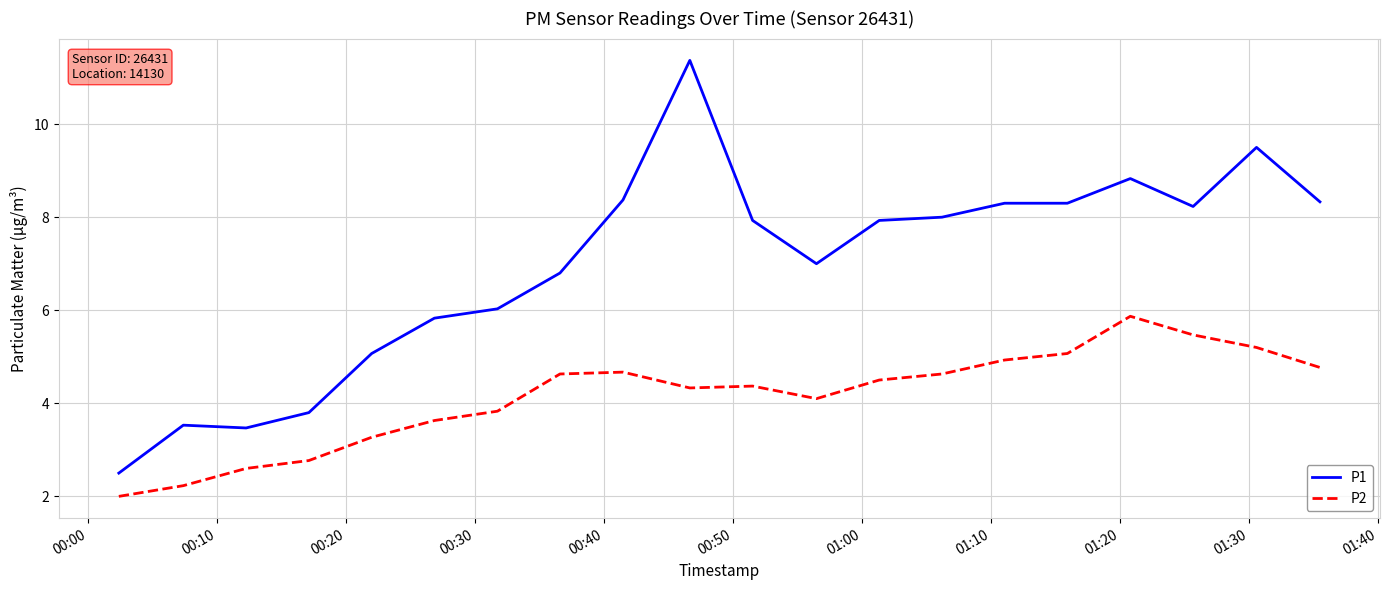

True or false: P2 and P1 intersect in this chart.

False